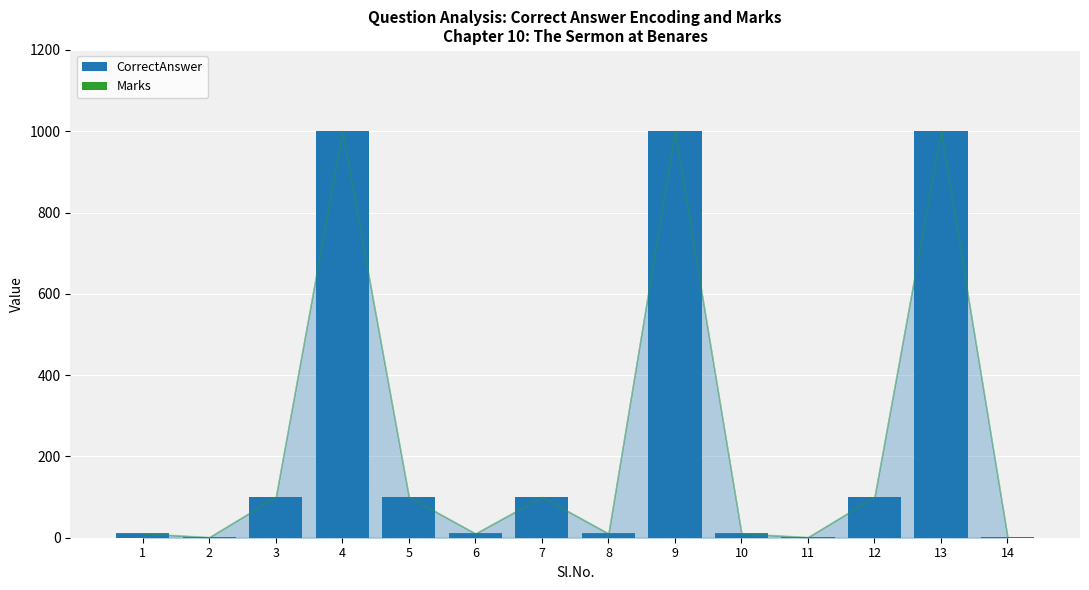

What is the total value across all series at 4?

1001